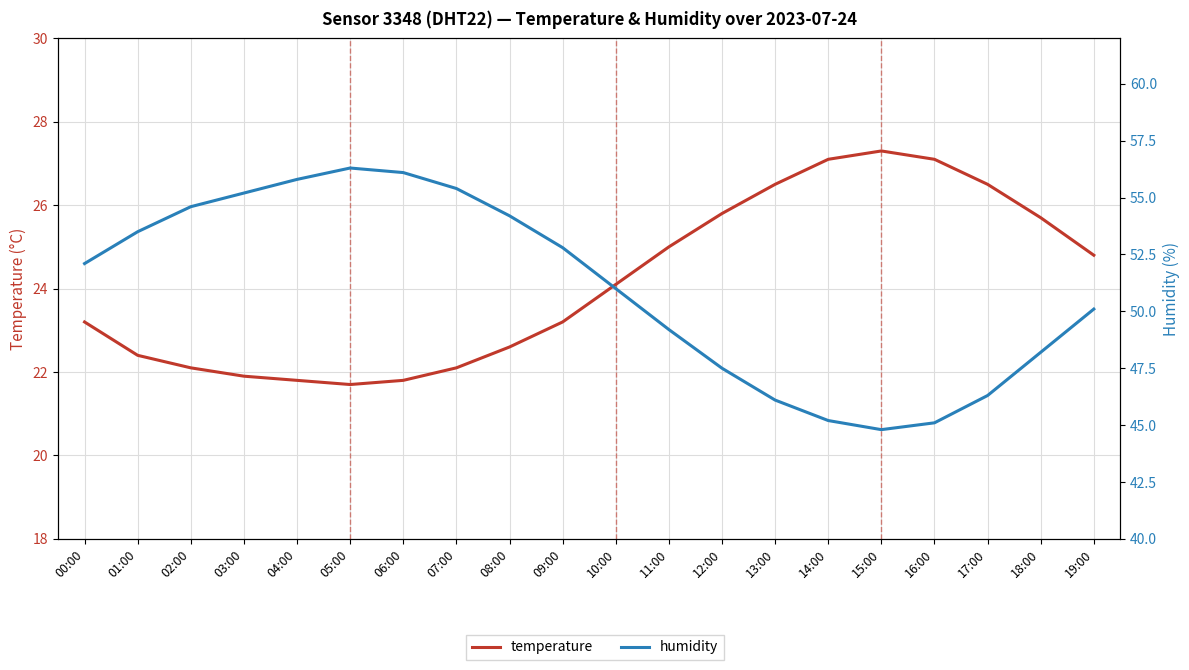

Reading left to right, transcribe all the data shown in this chart.

temperature: 00:00=23.2	01:00=22.4	02:00=22.1	03:00=21.9	04:00=21.8	05:00=21.7	06:00=21.8	07:00=22.1	08:00=22.6	09:00=23.2	10:00=24.1	11:00=25.0	12:00=25.8	13:00=26.5	14:00=27.1	15:00=27.3	16:00=27.1	17:00=26.5	18:00=25.7	19:00=24.8
humidity: 00:00=52.1	01:00=53.5	02:00=54.6	03:00=55.2	04:00=55.8	05:00=56.3	06:00=56.1	07:00=55.4	08:00=54.2	09:00=52.8	10:00=51.0	11:00=49.2	12:00=47.5	13:00=46.1	14:00=45.2	15:00=44.8	16:00=45.1	17:00=46.3	18:00=48.2	19:00=50.1